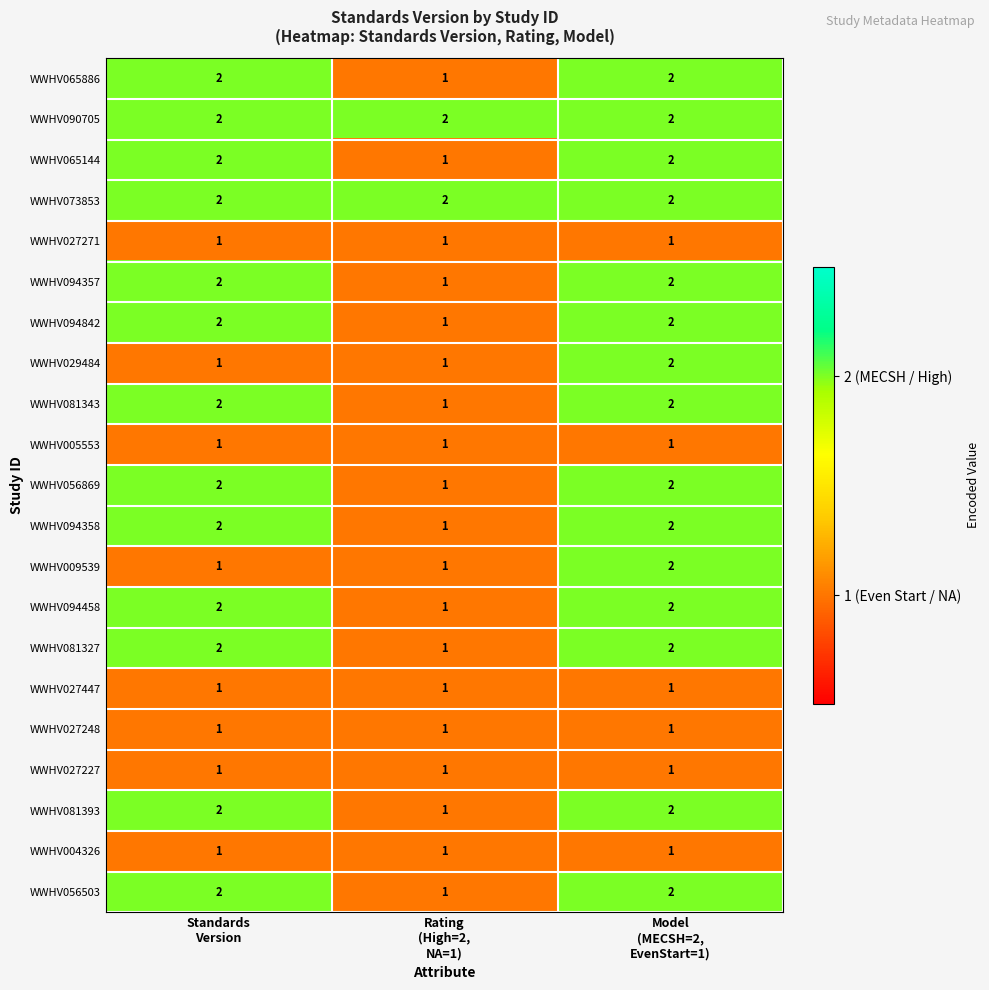

At which category is the sum across all series the highest?

Model
(MECSH=2,
EvenStart=1)